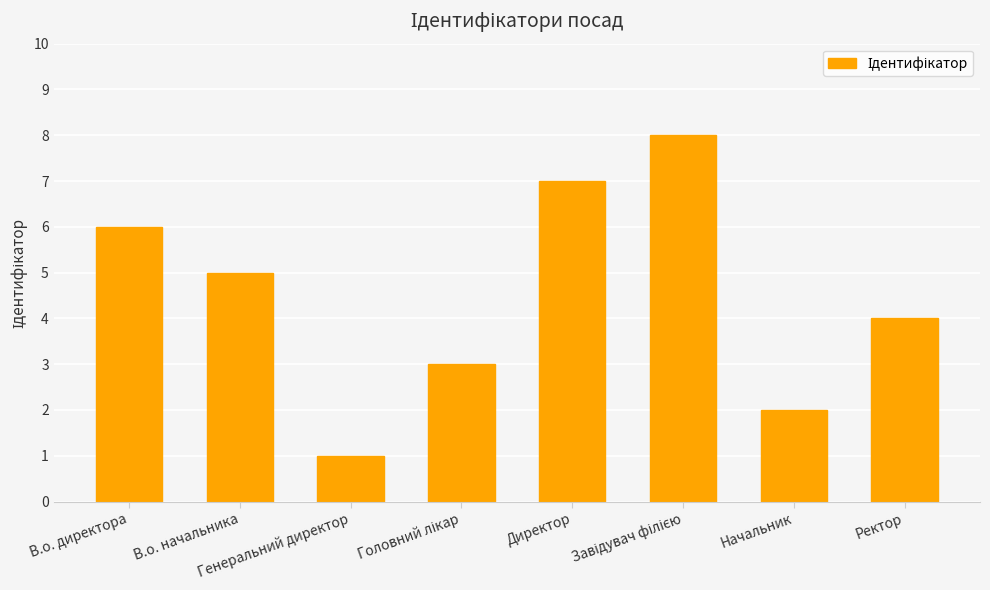

What is the sum of all values?

36